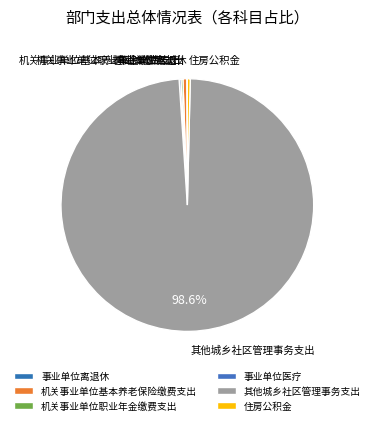

What portion of the pie excludes 其他城乡社区管理事务支出?

1.4%